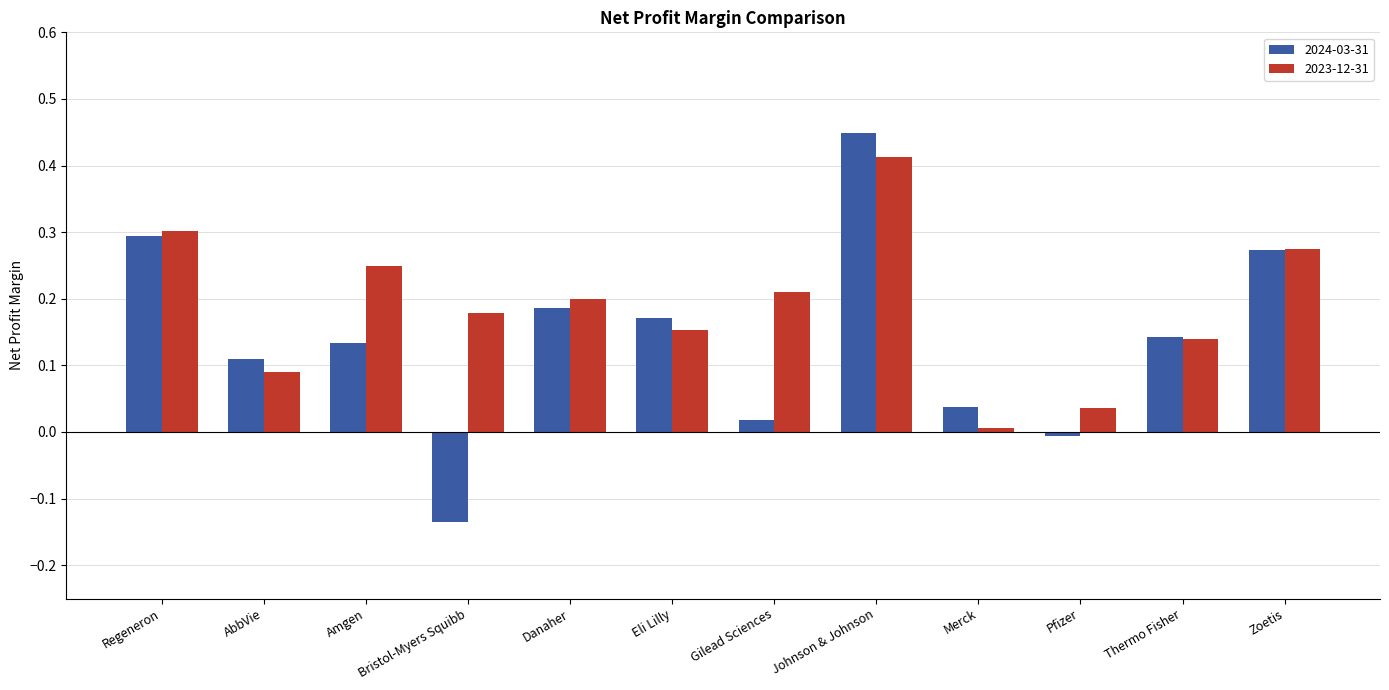

The 2024-03-31 series shows 0.1 at Zoetis. True or false?

False